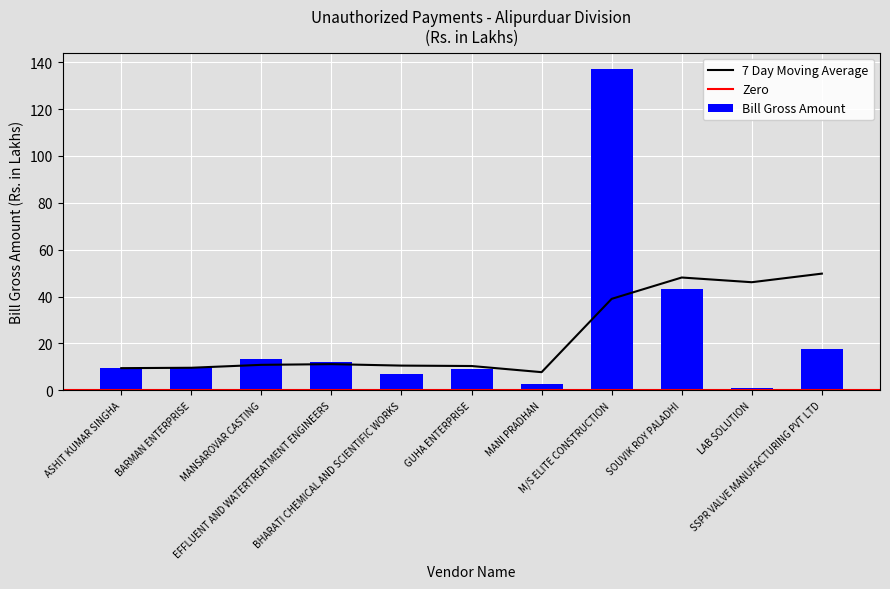

Rank the categories by value from lowest to highest.

LAB SOLUTION, MANI PRADHAN, BHARATI CHEMICAL AND SCIENTIFIC WORKS, GUHA ENTERPRISE, ASHIT KUMAR SINGHA, BARMAN ENTERPRISE, EFFLUENT AND WATERTREATMENT ENGINEERS, MANSAROVAR CASTING, SSPR VALVE MANUFACTURING PVT LTD, SOUVIK ROY PALADHI, M/S ELITE CONSTRUCTION